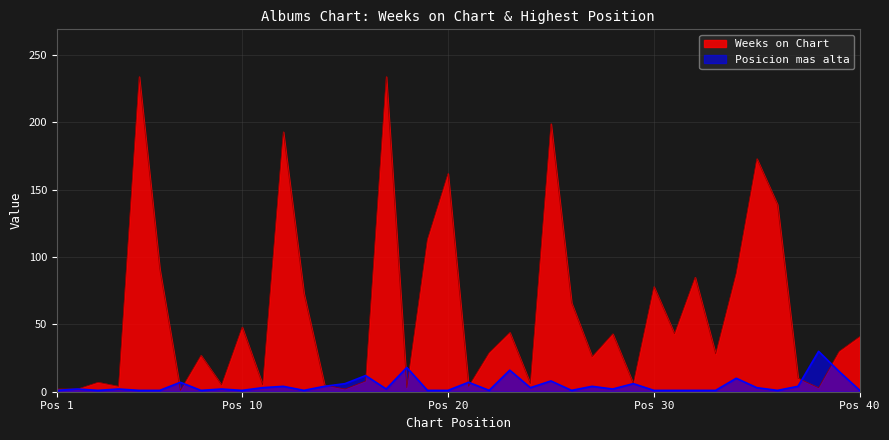

Rank the series by their maximum value, from lowest to highest.

Posicion mas alta, Weeks on Chart